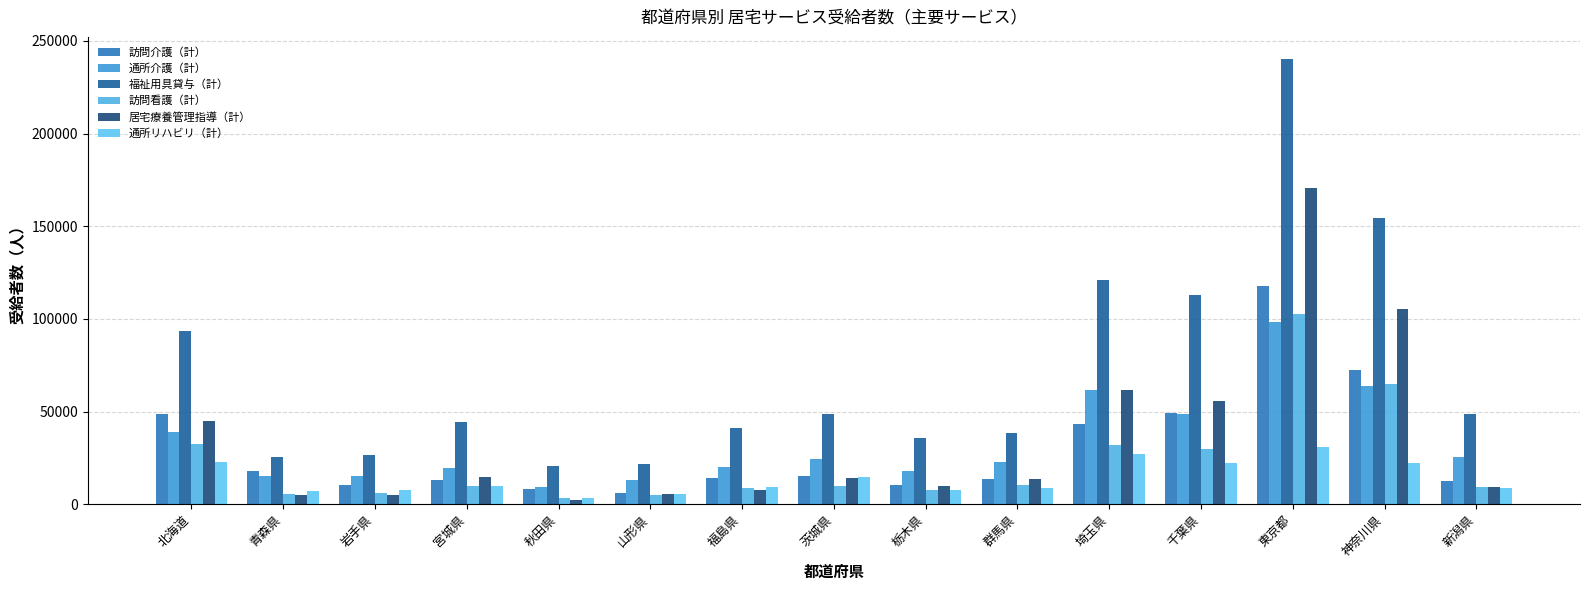

The value of 通所リハビリ（計） at 北海道 is 5441. True or false?

False